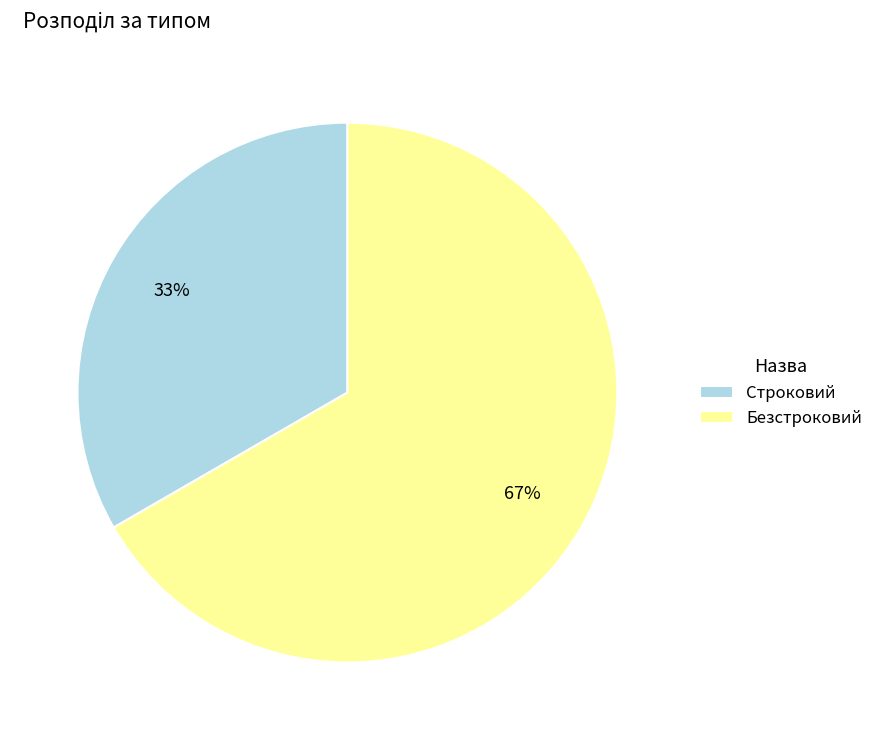

To the nearest percent, what is the average slice percentage?

50%